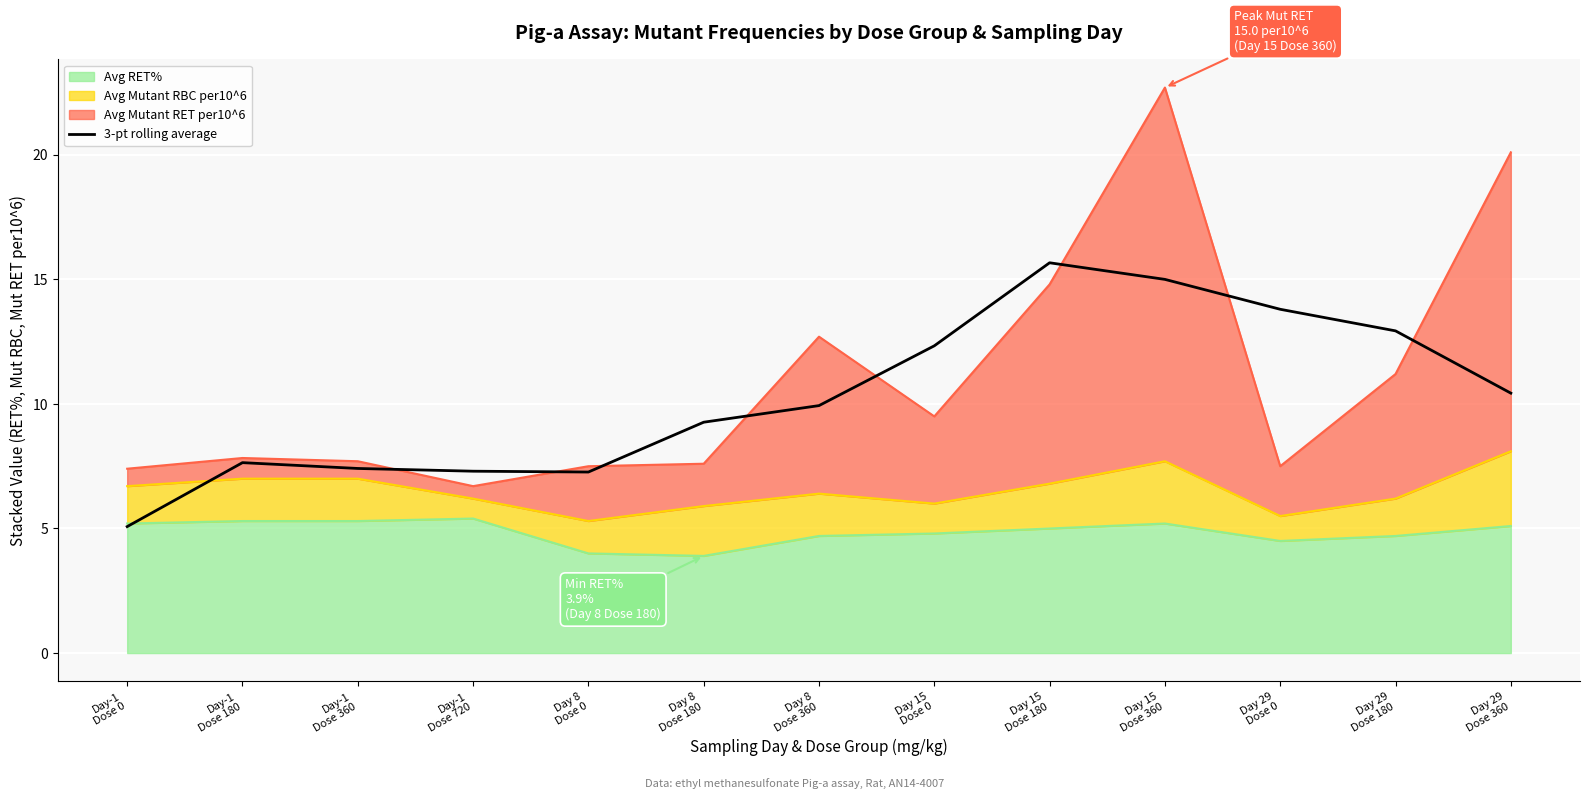

The chart shows a value of 23.1 at Day 29
Dose 0. True or false?

False